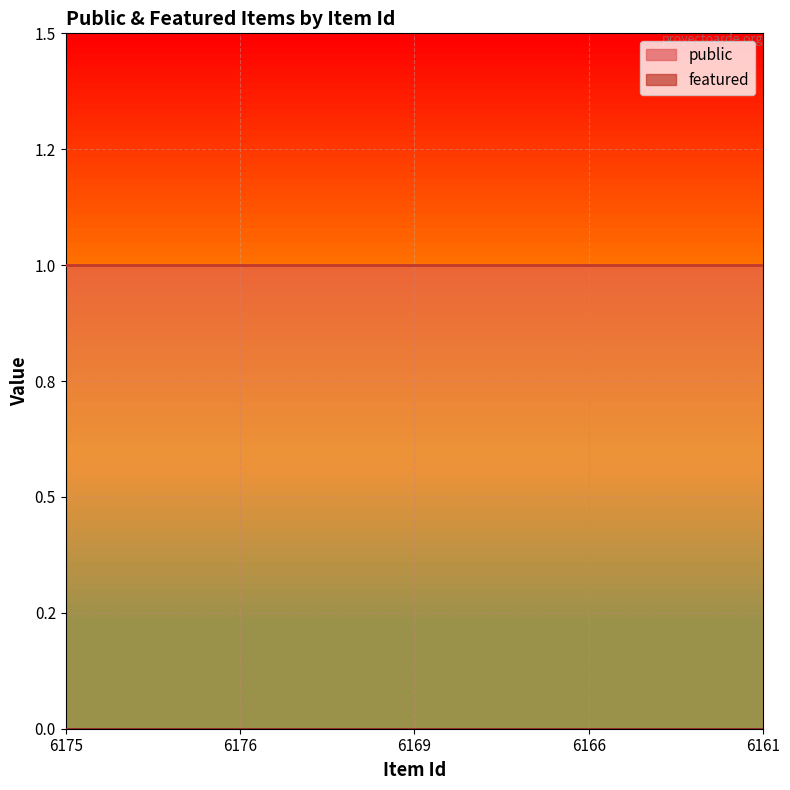

Reading left to right, transcribe all the data shown in this chart.

public: 1	1	1	1	1
featured: 0	0	0	0	0